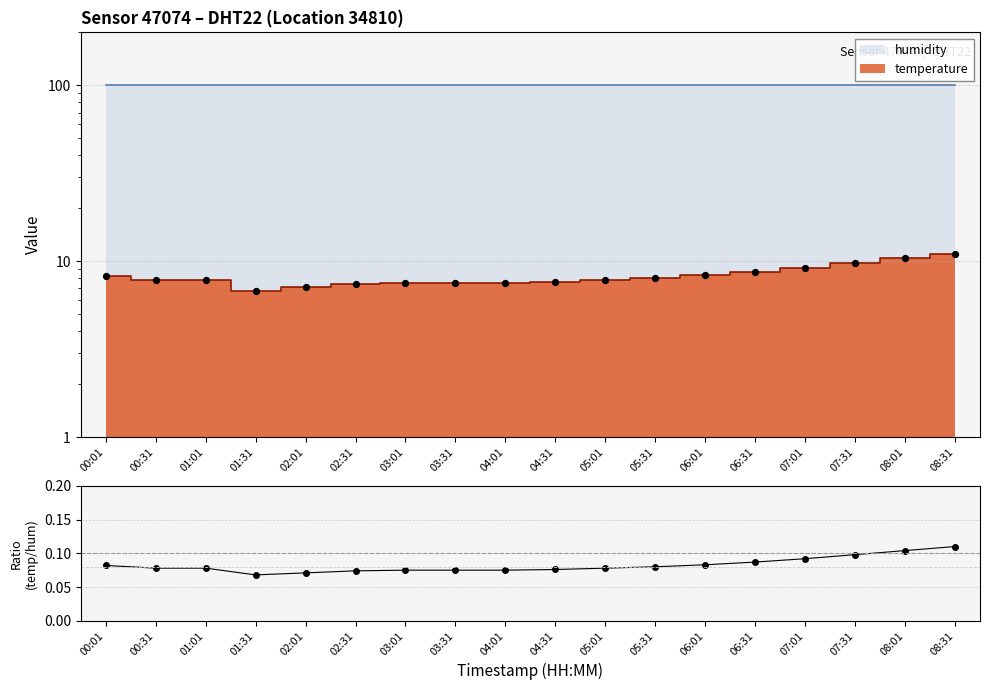

Which has a higher value, 01:31 or 06:01?

06:01